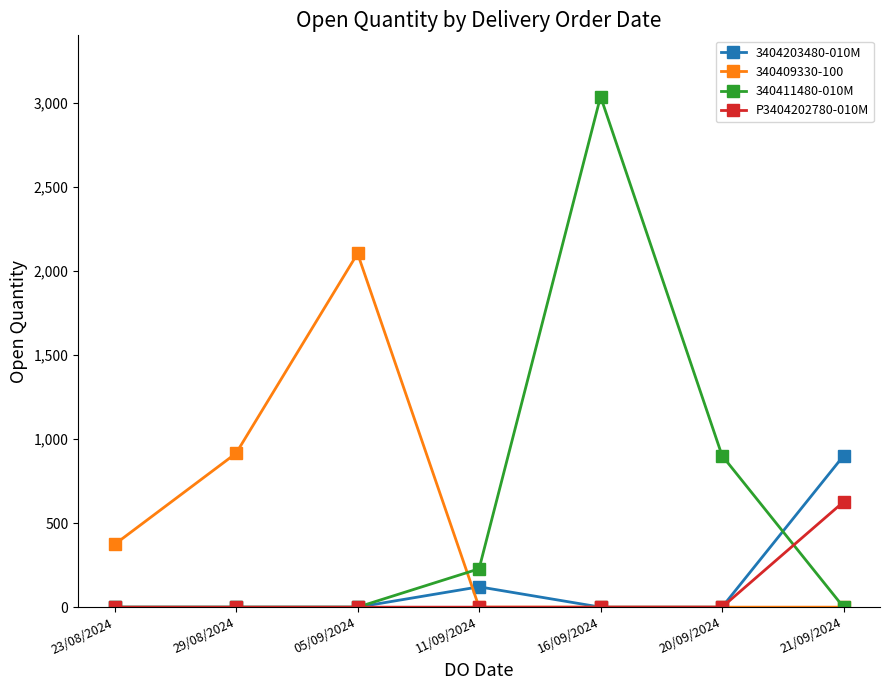

What position from the left is 23/08/2024?

1